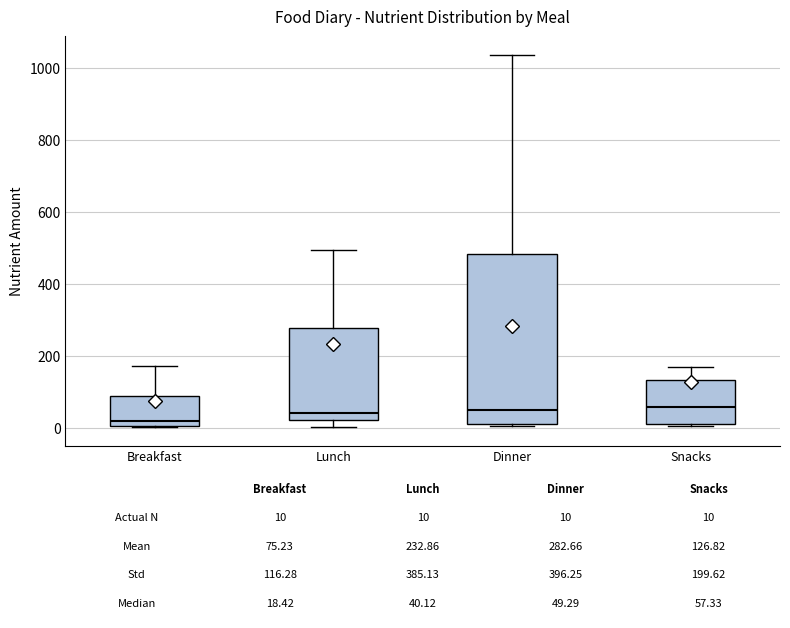

Which box is the tallest, from its lower edge to its upper edge?

Dinner